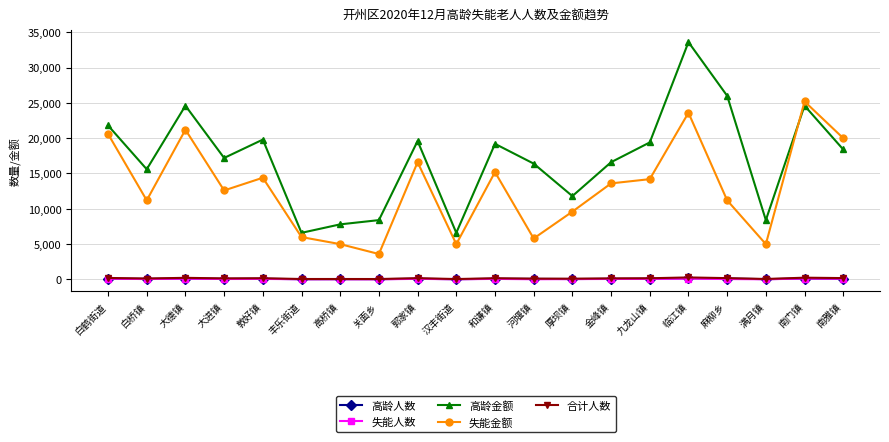

Between which two adjacent categories do 高龄人数 and 失能人数 first intersect?

满月镇 and 南门镇